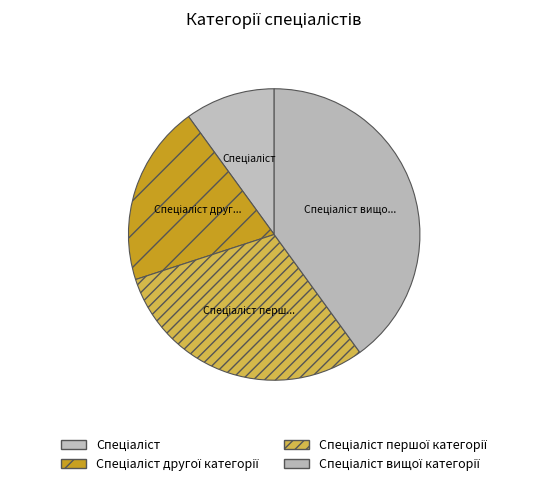

Which category has the biggest portion of the pie?

Спеціаліст вищої категорії